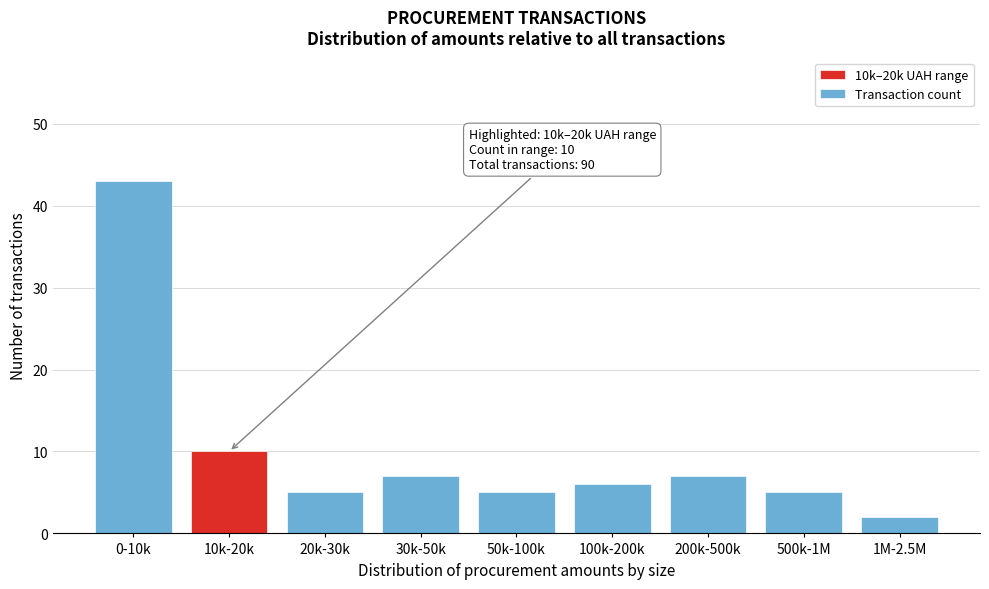

Reading left to right, transcribe all the data shown in this chart.

0-10k=43	10k-20k=10	20k-30k=5	30k-50k=7	50k-100k=5	100k-200k=6	200k-500k=7	500k-1M=5	1M-2.5M=2